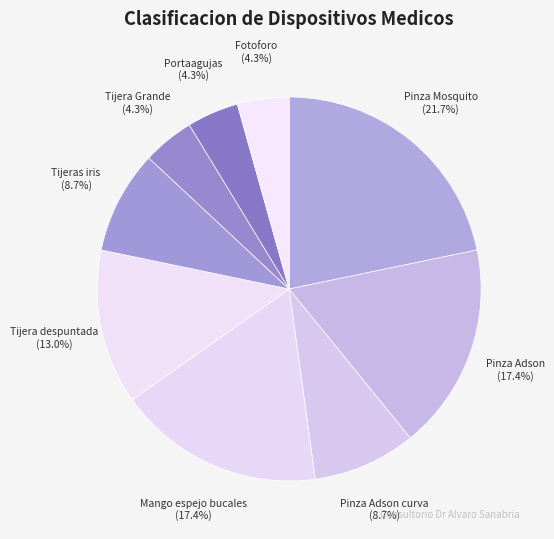

What portion of the pie excludes Pinza Adson curva (8.7%)?

91.3%